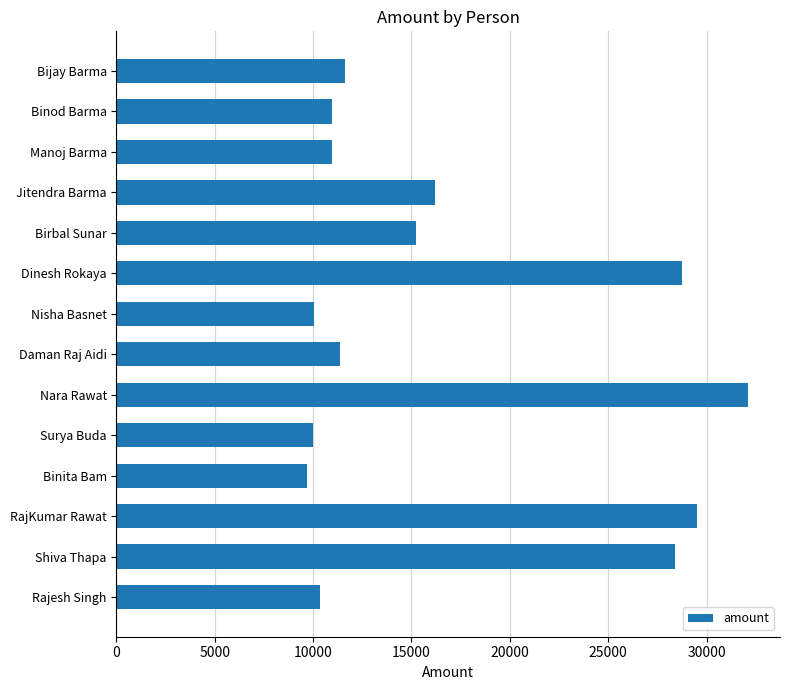

Are the bars horizontal?

Yes